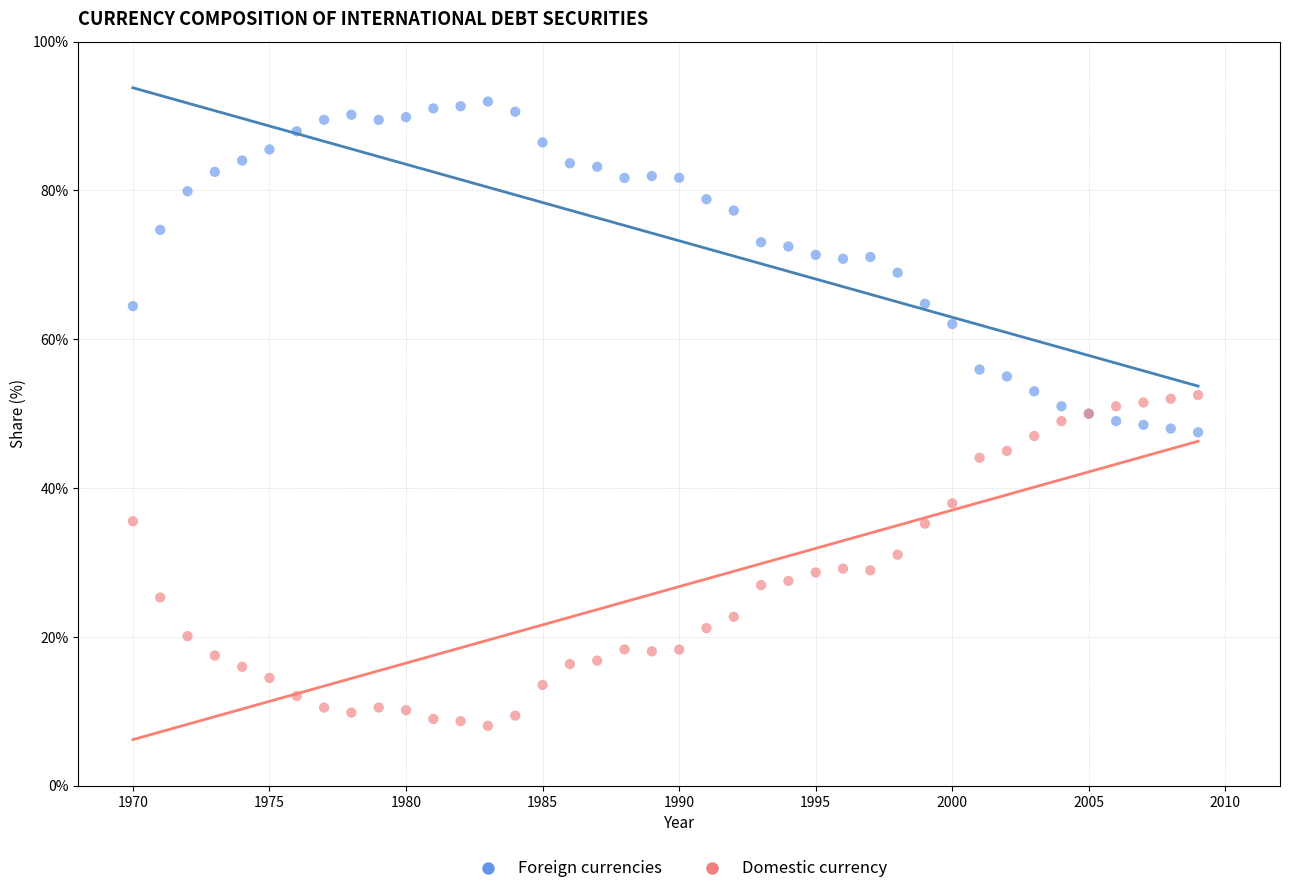

Which series contains the lowest Y value?

Domestic currency